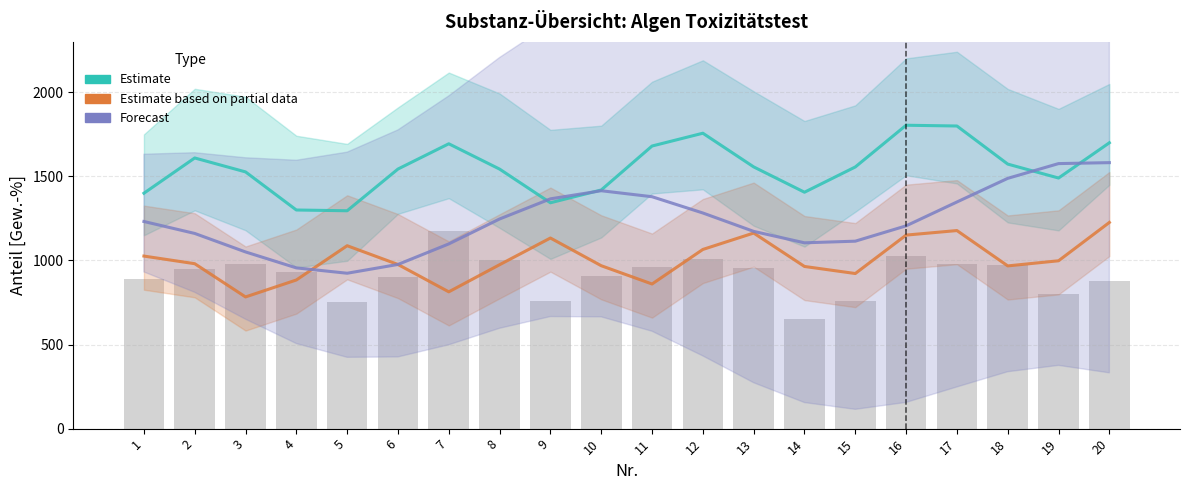

Which series changed the most between 2 and 18?

Forecast